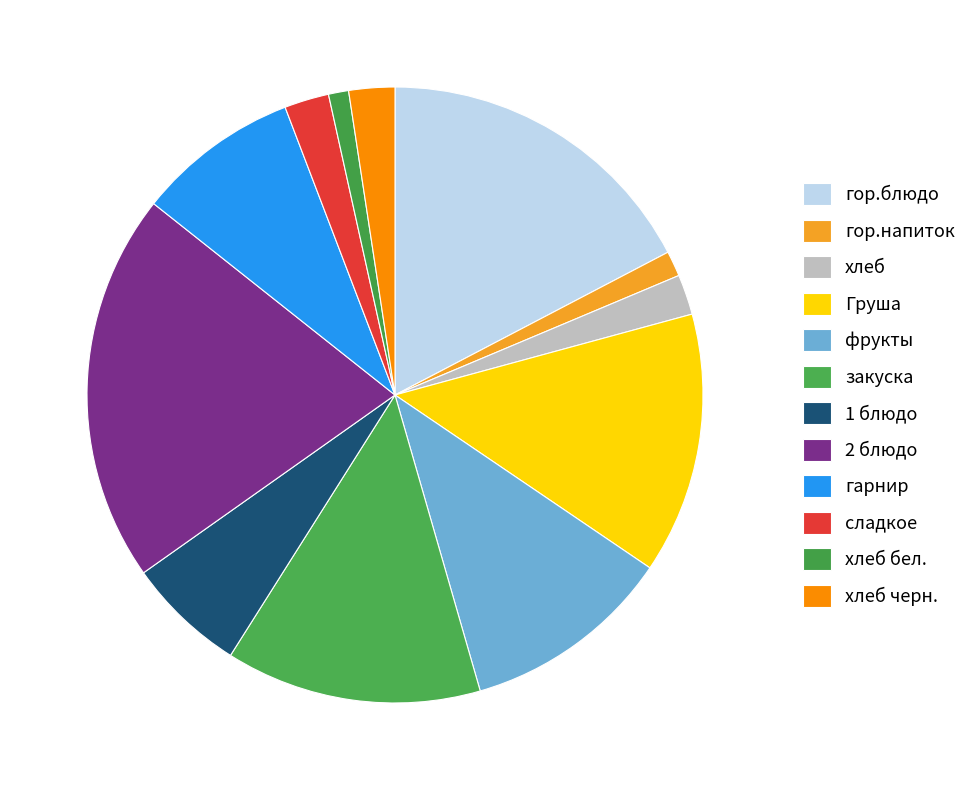

Is the sum of 2 блюдо and Груша greater than half?

No